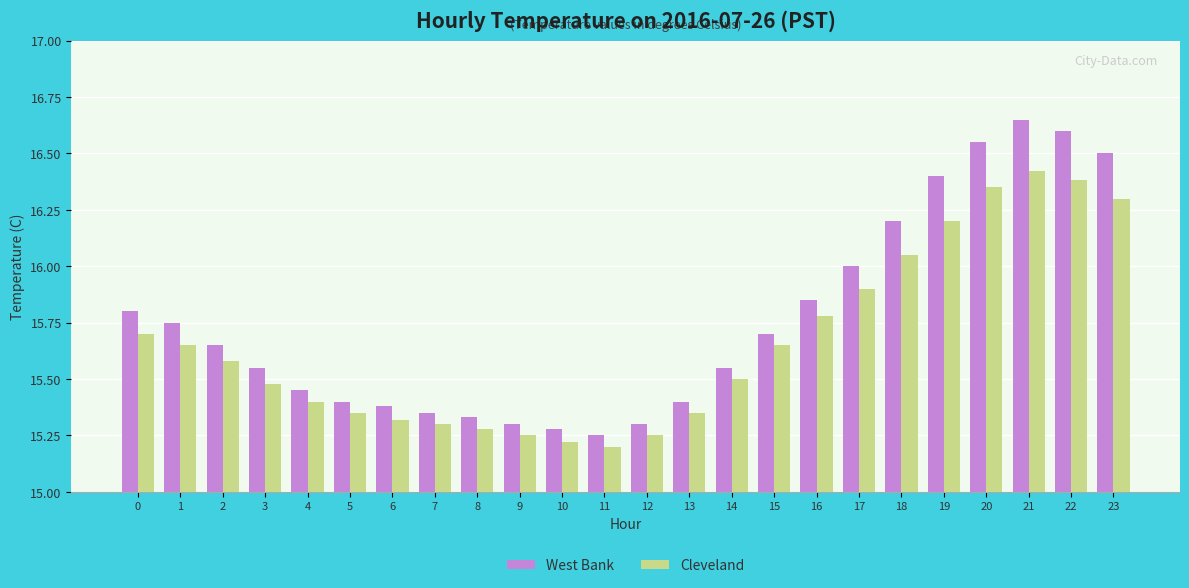

Between 10 and 21, which series saw the biggest shift?

West Bank